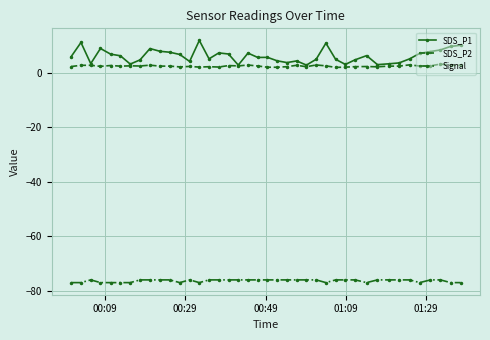

True or false: SDS_P2 has more than 1 interior local peaks.

True